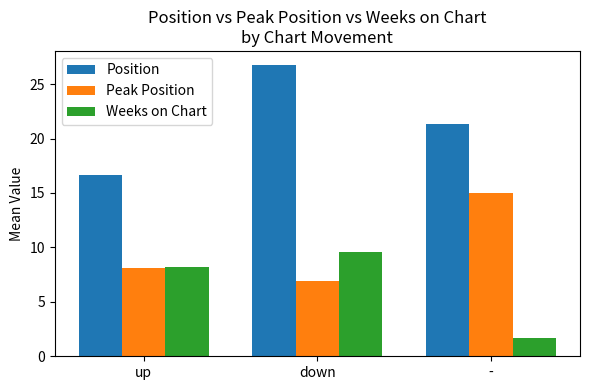

How many bars are there in total?

9